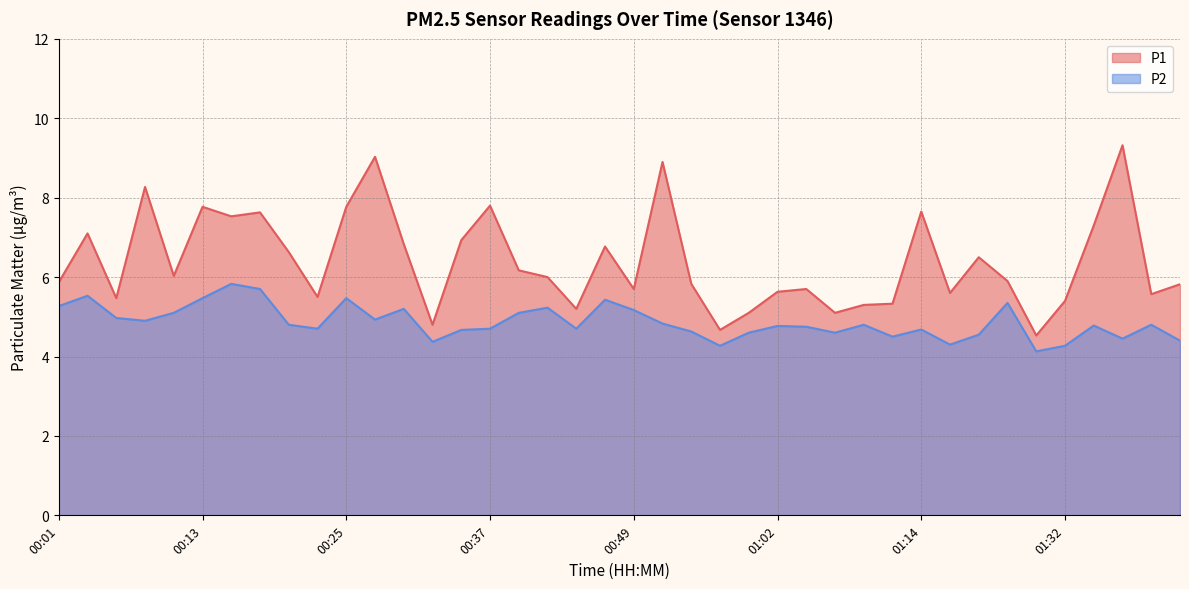

What is the minimum value for P2?

4.1